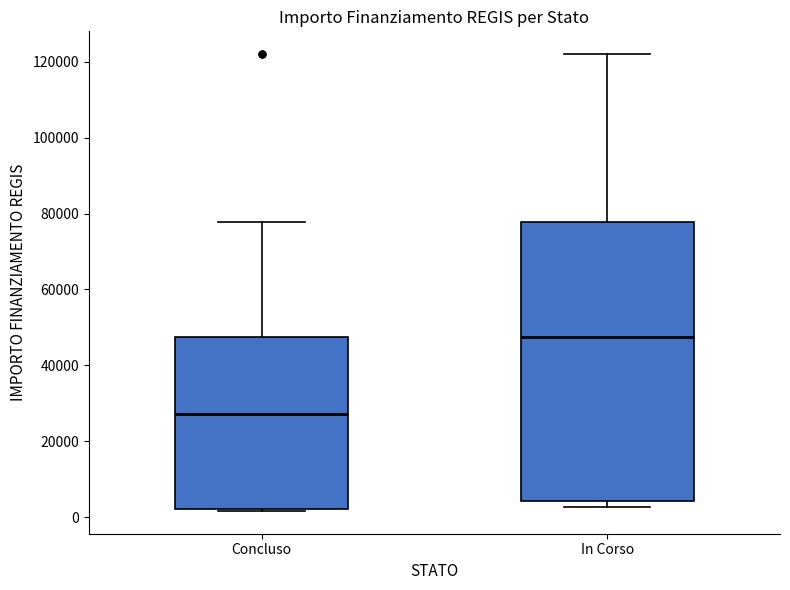

Reading left to right, transcribe this box plot: for each box, give where its median line is, the range the box spans, and where its two whiskers end, as read against the y-axis. The values are not printed on the chart, so give them approximately, as read against the axis.

Concluso: median 28000, box 2000 to 48000, whiskers 2000 to 78000
In Corso: median 48000, box 4000 to 78000, whiskers 2000 to 122000